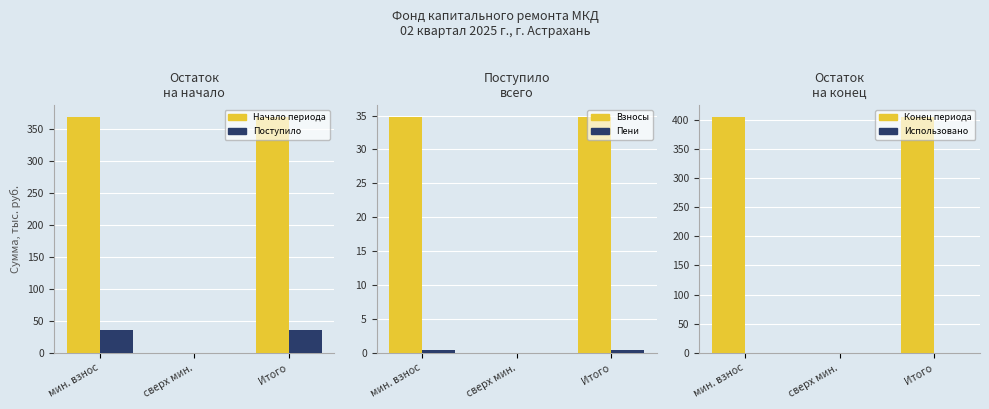

What is the difference between the Пени values at сверх мин. and Итого?

0.5